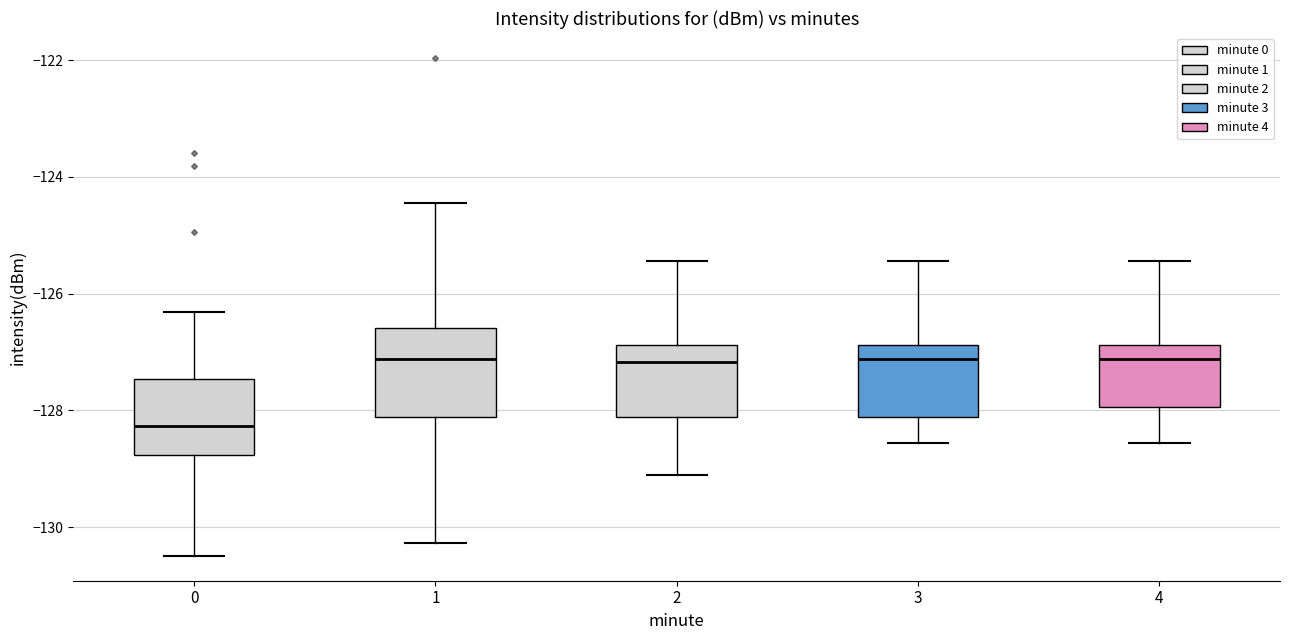

Comparing the boxes themselves (not the whiskers), which one is the tallest?

1